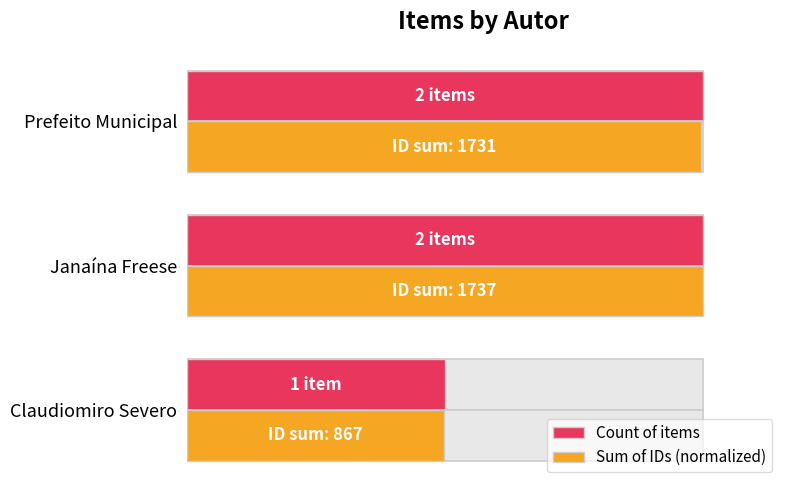

What is the value of the Sum of IDs (normalized) bar at the 3rd from the left?

1.0